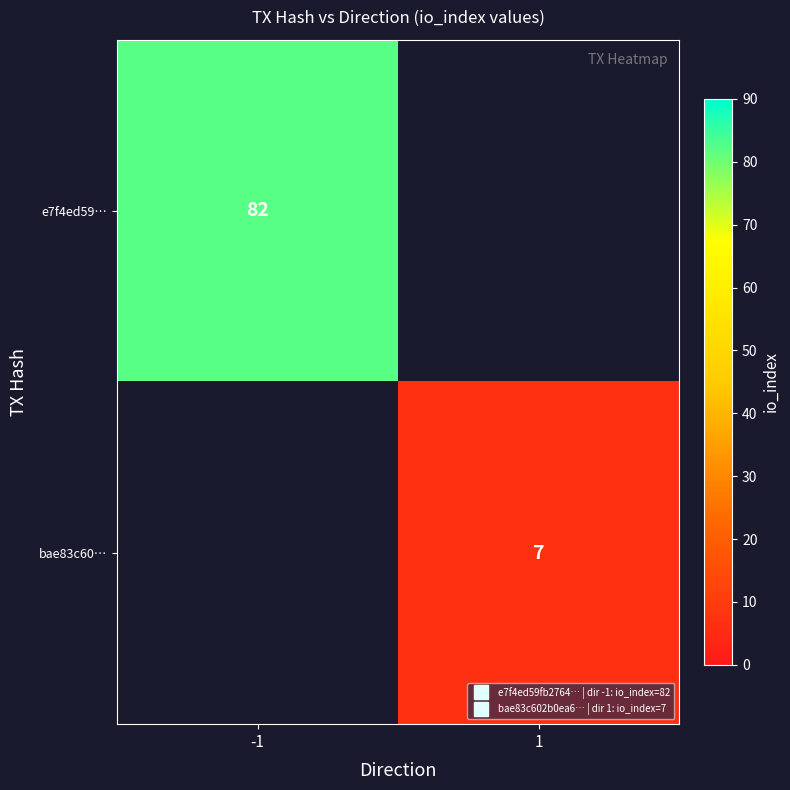

List the labels in order of e7f4ed59… value, largest first.

-1, 1